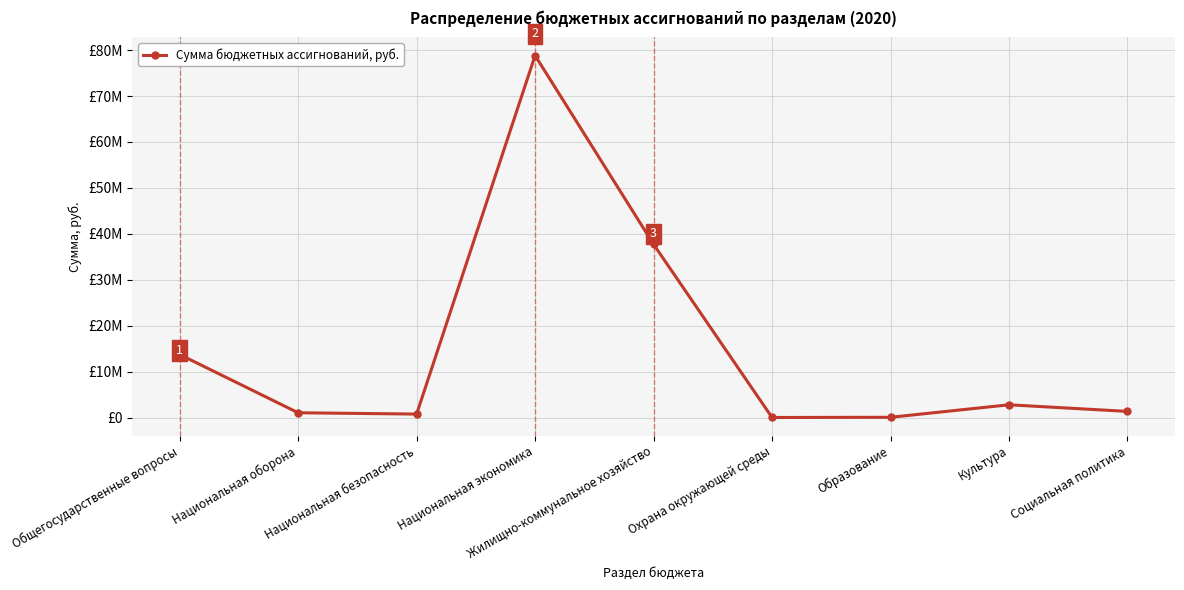

What position from the right is Национальная оборона?

8